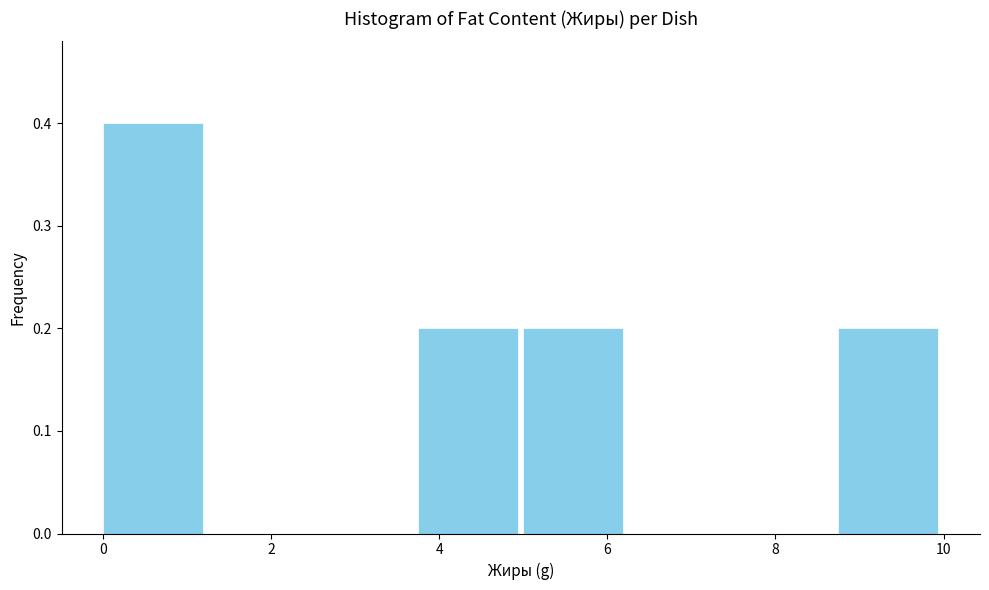

Reading left to right, transcribe this chart: for each bar, give the range it covers on the x-axis and its height. Neither the bar edges nor the heights are printed on the chart, so give them approximately, as read against the axes.

0.00 to 1.25: 0.4
1.25 to 2.50: 0
2.50 to 3.75: 0
3.75 to 5.00: 0.2
5.00 to 6.25: 0.2
6.25 to 7.50: 0
7.50 to 8.75: 0
8.75 to 10.00: 0.2